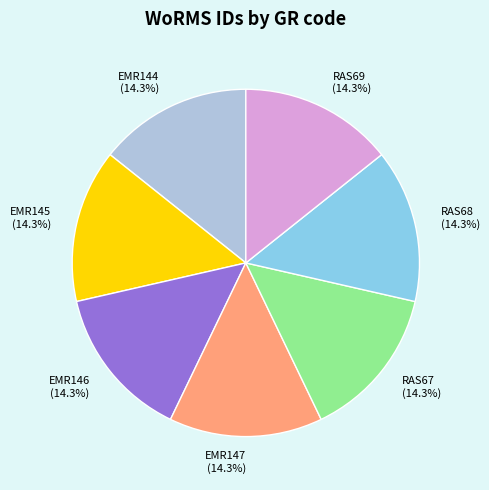

Approximately how many times larger is the value at RAS69 compared to EMR147?

1.0